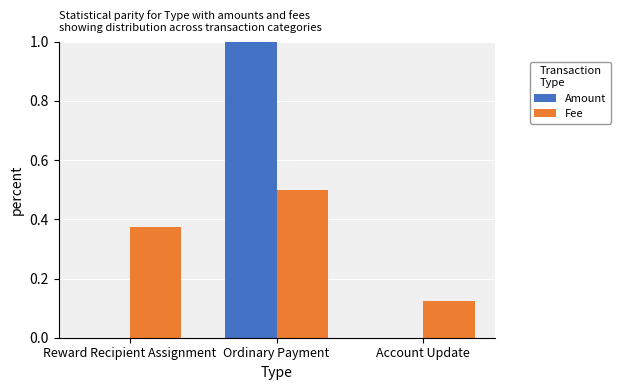

The value of Fee at Ordinary Payment is 0.8. True or false?

False